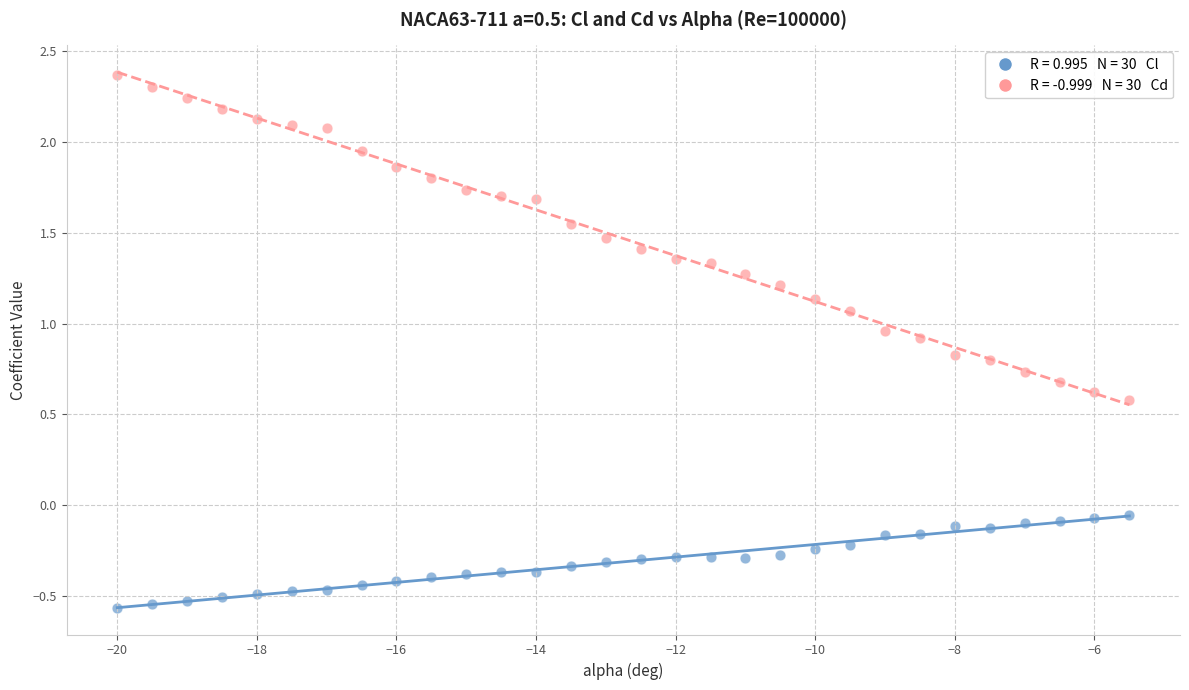

Across all data points, what is the range of X values (max minus min)?

14.5